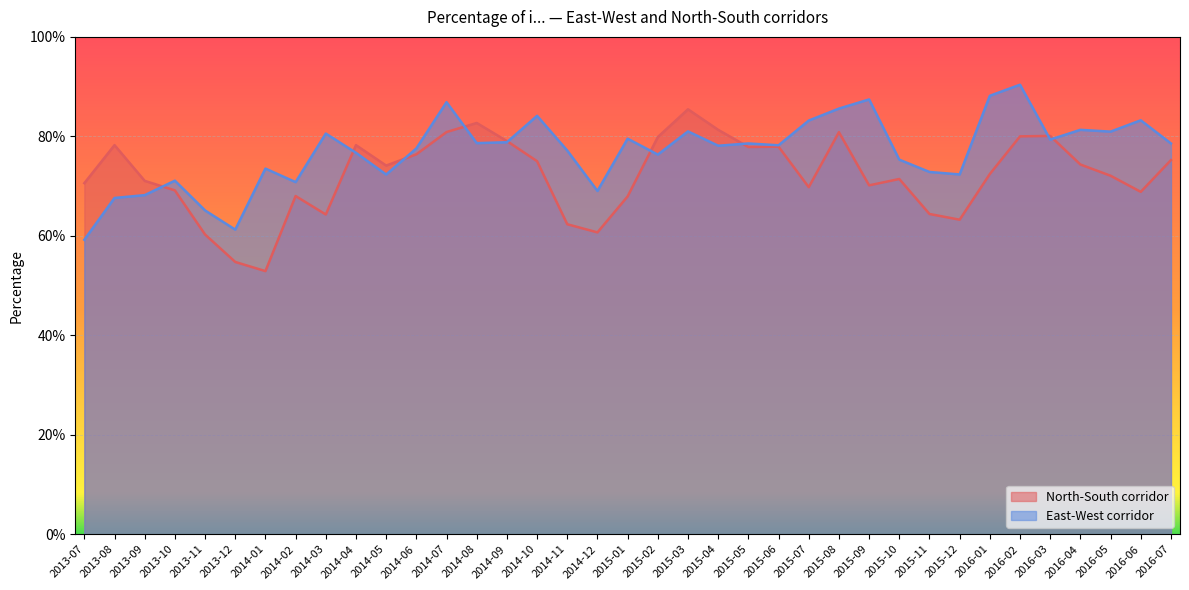

Between which two adjacent categories do East-West corridor and North-South corridor first intersect?

2013-09 and 2013-10